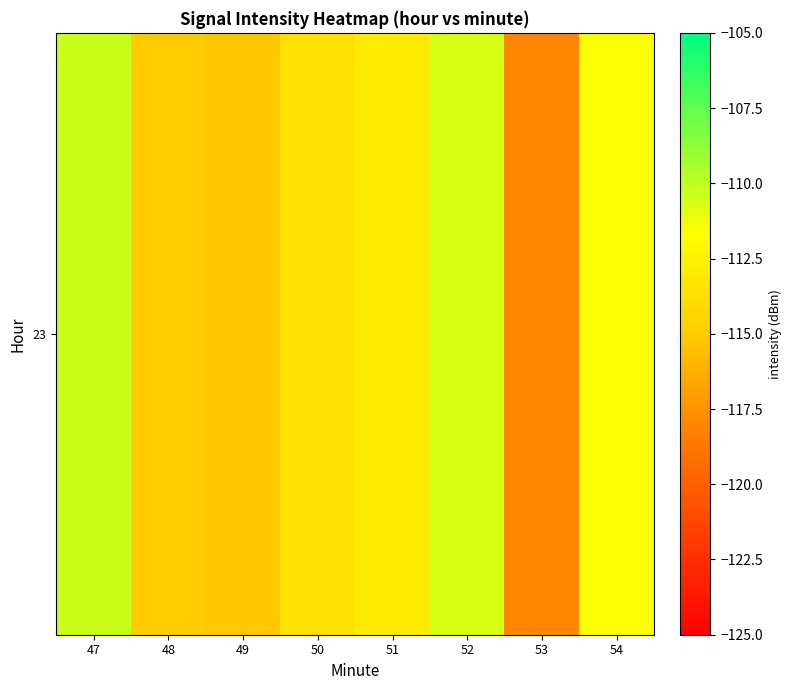

Count the number of categories in the chart.

8